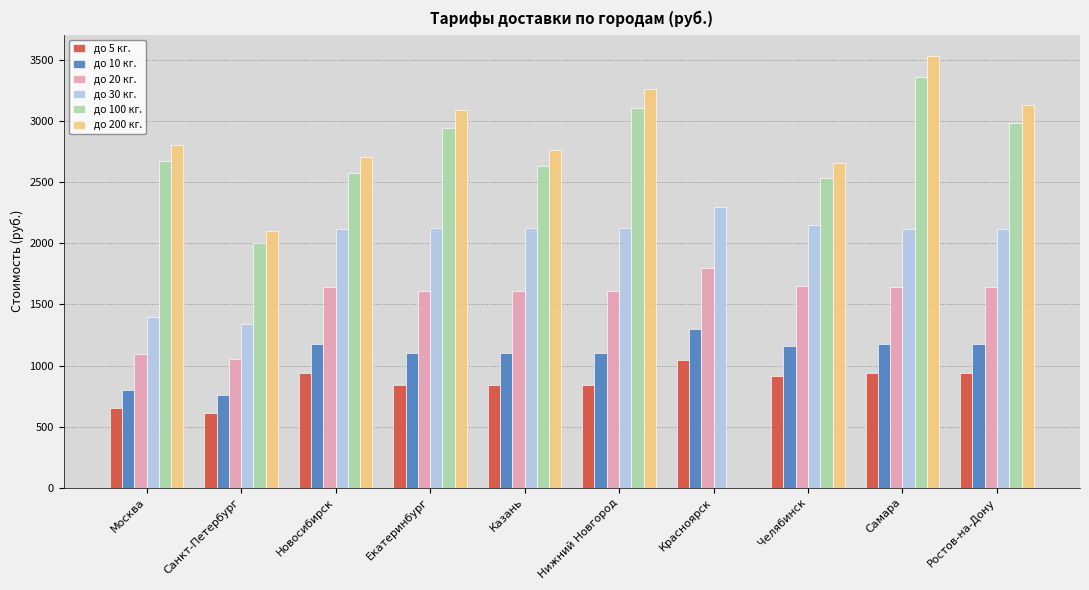

Which category has the highest value across all series?

Самара